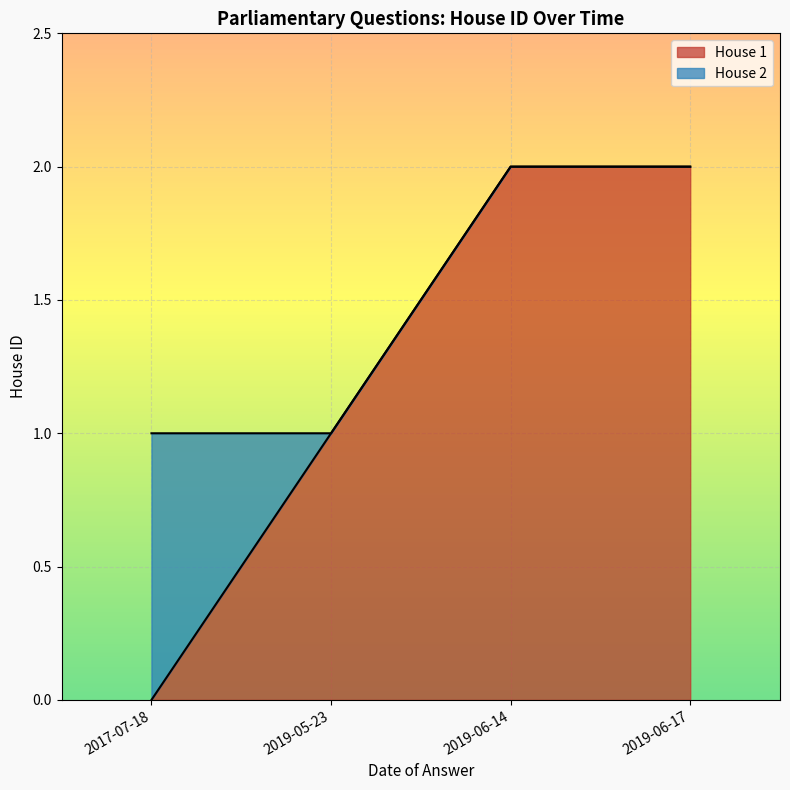

The value of House 1 at 2017-07-18 is -1. True or false?

False